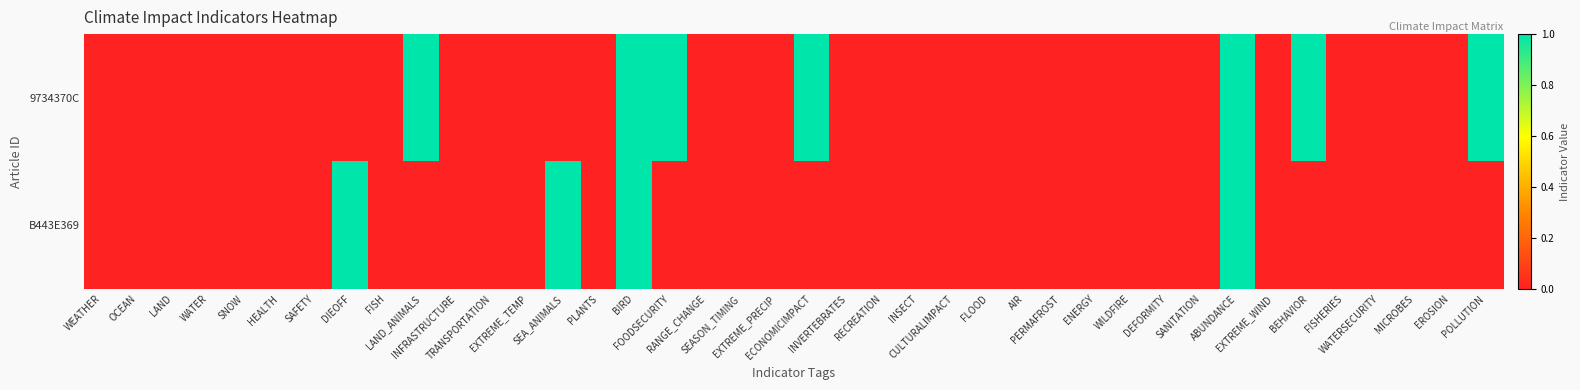

List the series in order of their overall mean, lowest first.

B443E369, 9734370C